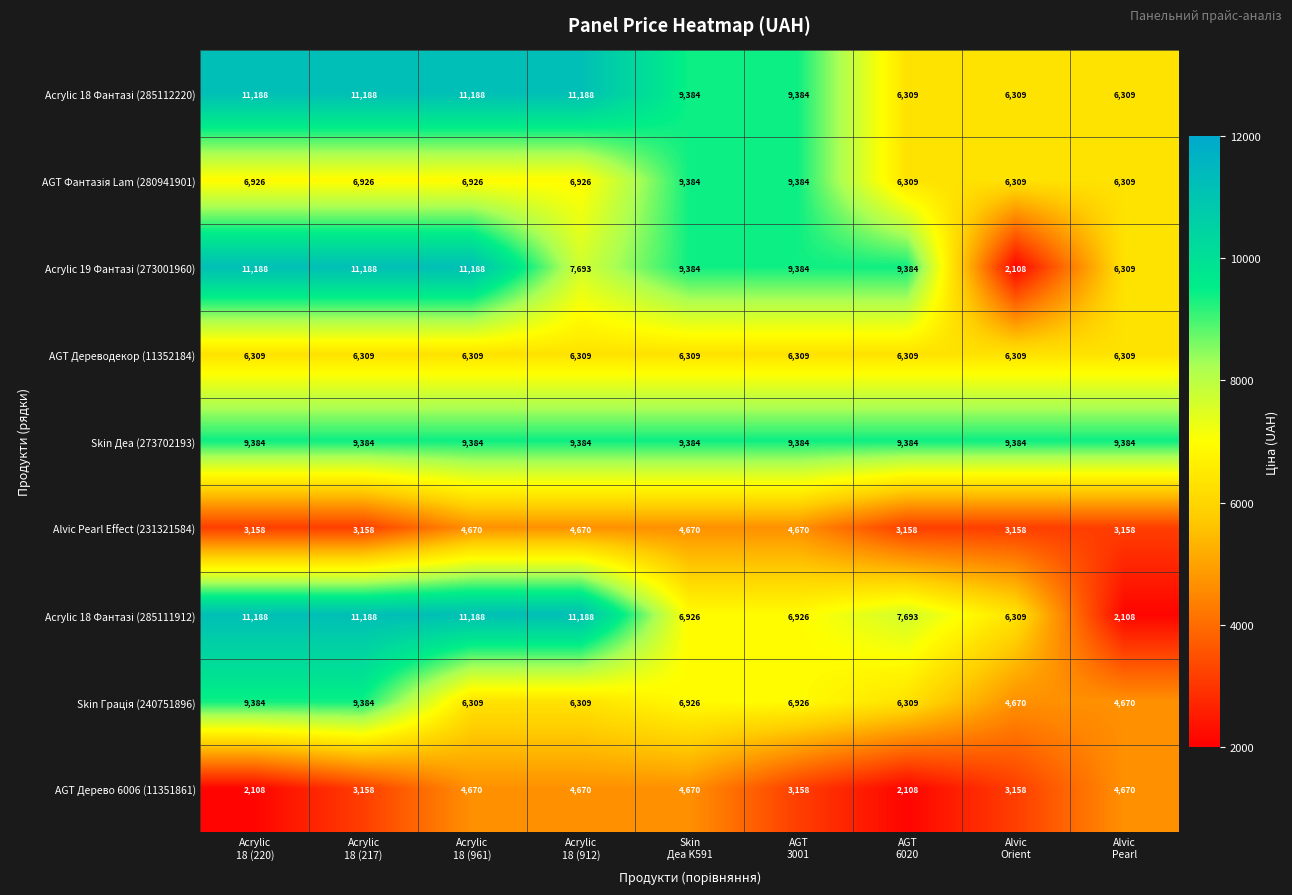

What is the sum of all Alvic Pearl Effect (231321584) values?

34470